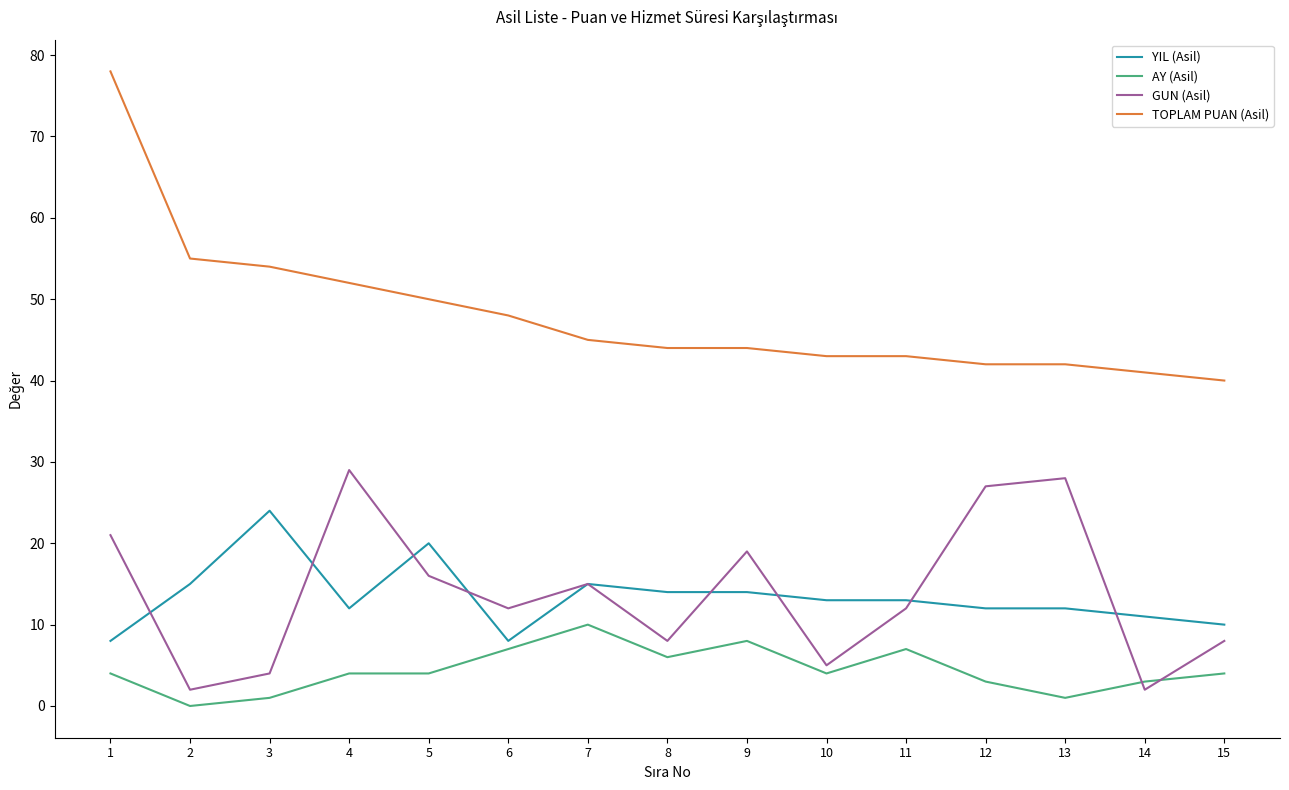

What is the sum of the TOPLAM PUAN (Asil) values at 12 and 11?

85